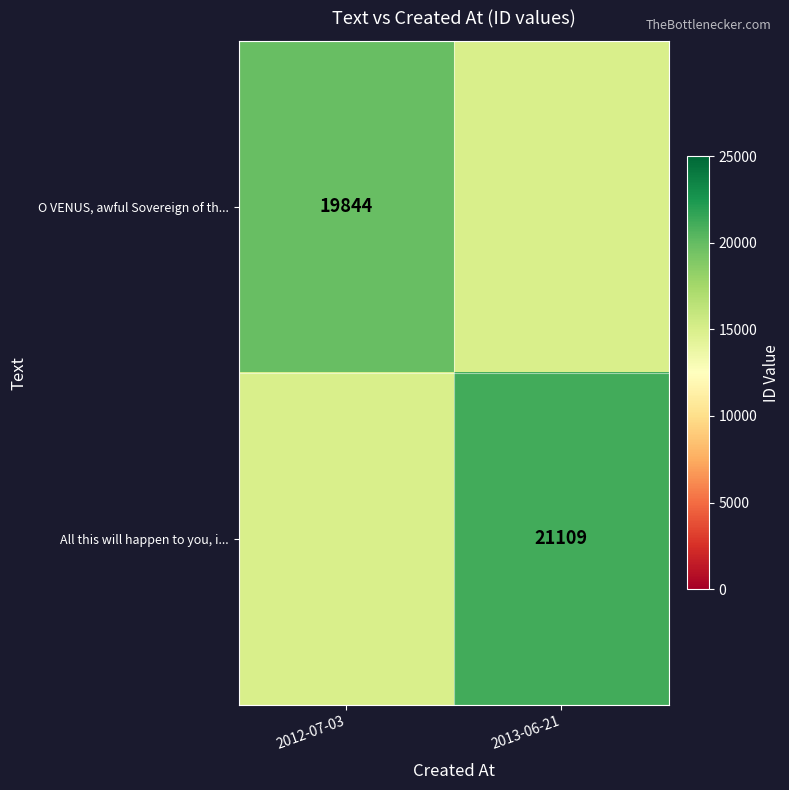

Is the value of All this will happen to you, i... at 2013-06-21 greater than the value of O VENUS, awful Sovereign of th... at 2012-07-03?

Yes